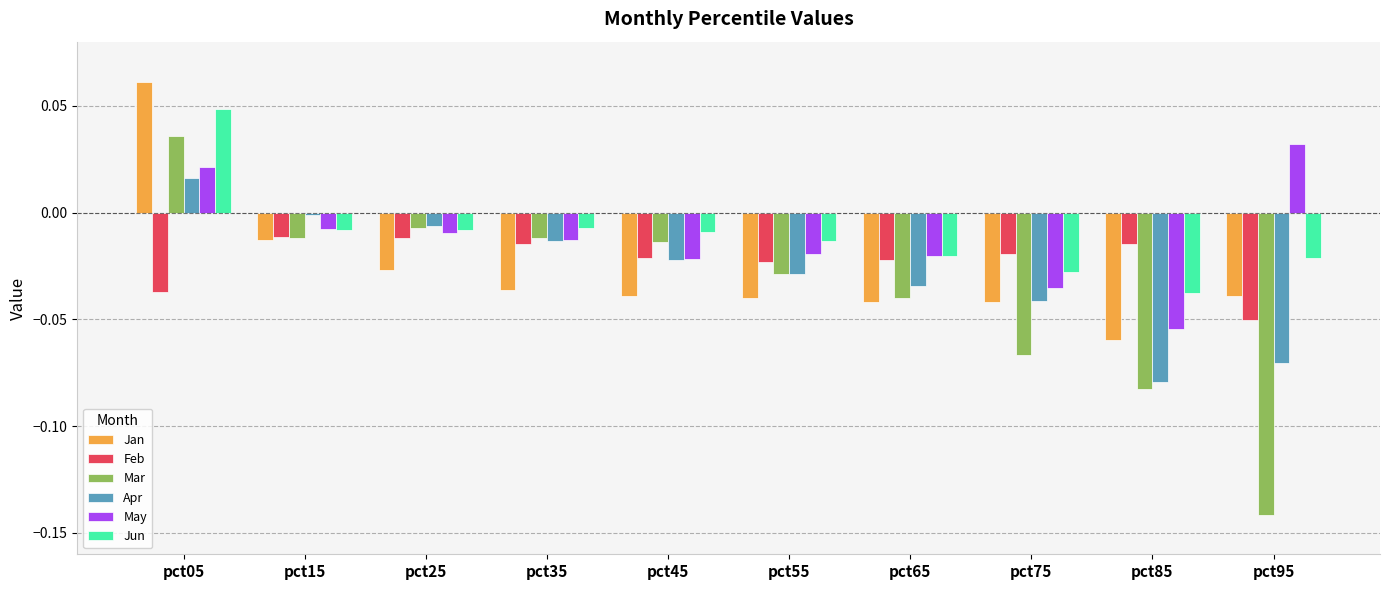

How many data points does each series have?

10